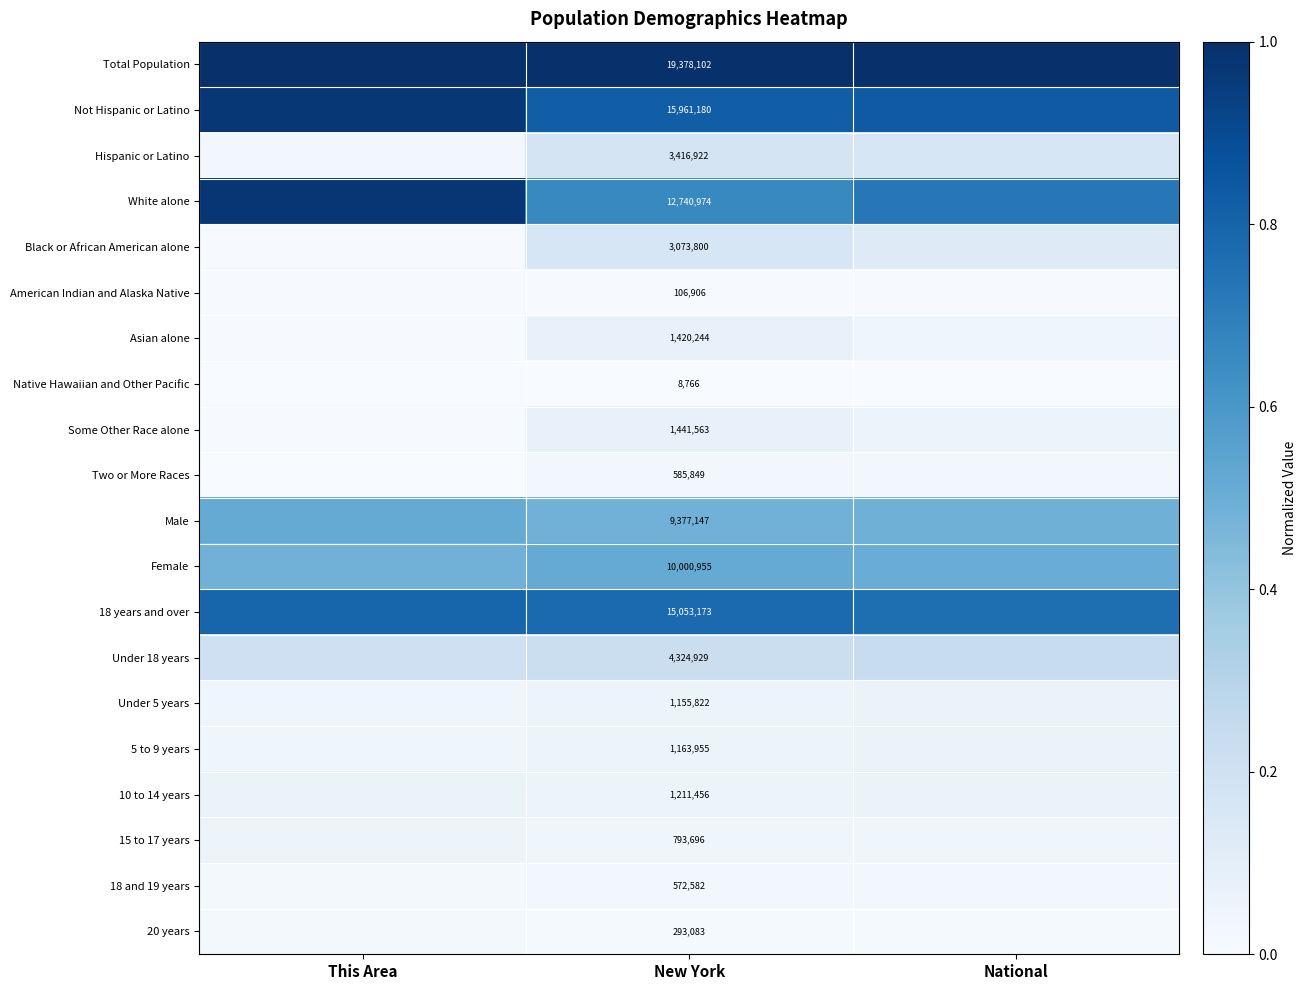

Rank the series at National from lowest to highest value.

Native Hawaiian and Other Pacific, American Indian and Alaska Native, 20 years, Two or More Races, 18 and 19 years, 15 to 17 years, Asian alone, Some Other Race alone, Under 5 years, 5 to 9 years, 10 to 14 years, Black or African American alone, Hispanic or Latino, Under 18 years, Male, Female, White alone, 18 years and over, Not Hispanic or Latino, Total Population